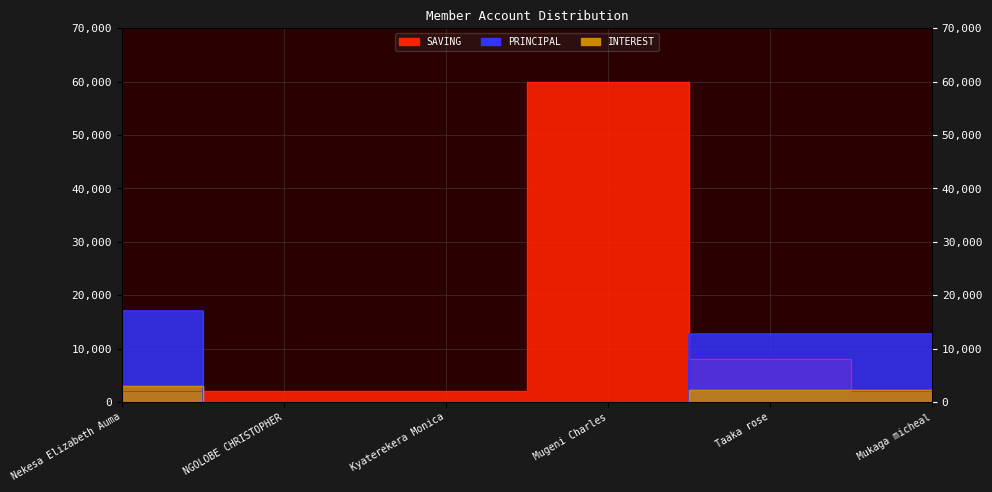

What is the lowest value of the SAVING series?

2000